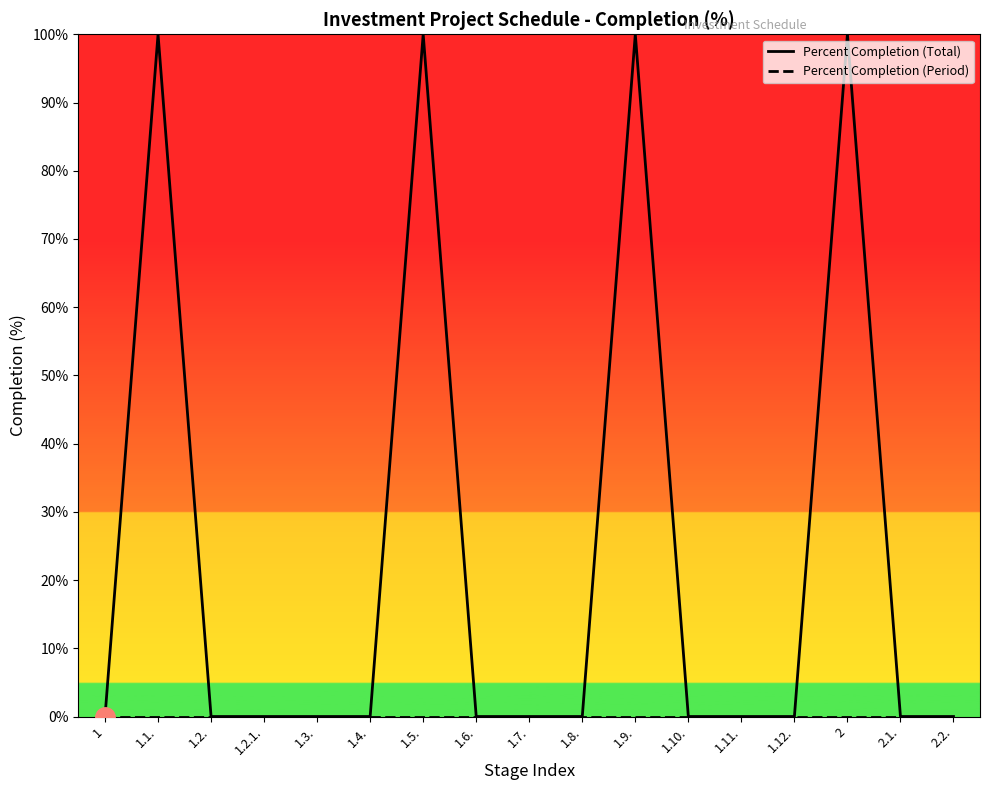

True or false: Percent Completion (Period) and Percent Completion (Total) intersect in this chart.

False